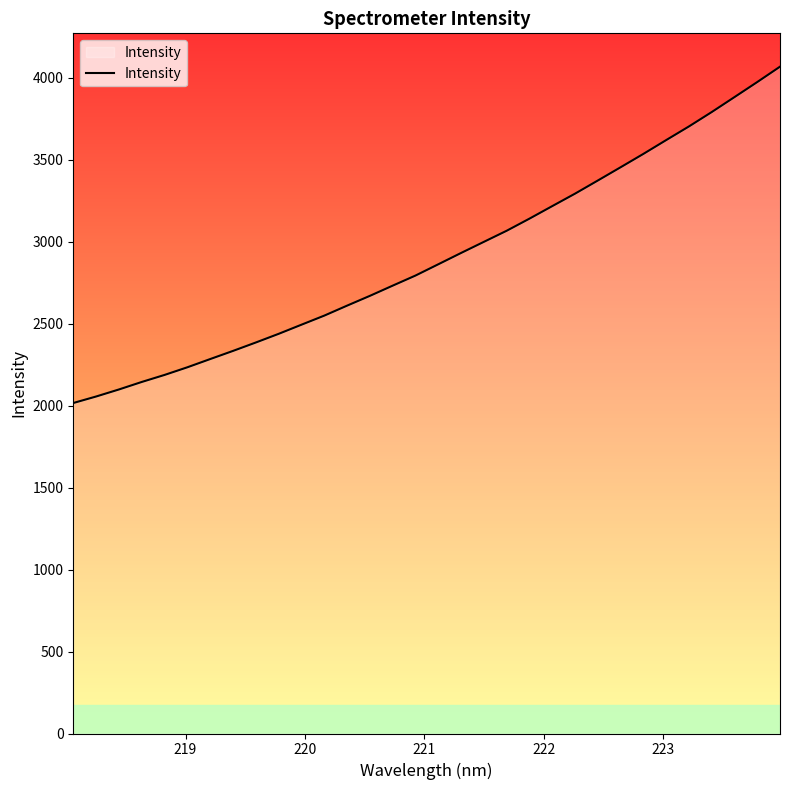

What is the greatest value displayed?

4068.1